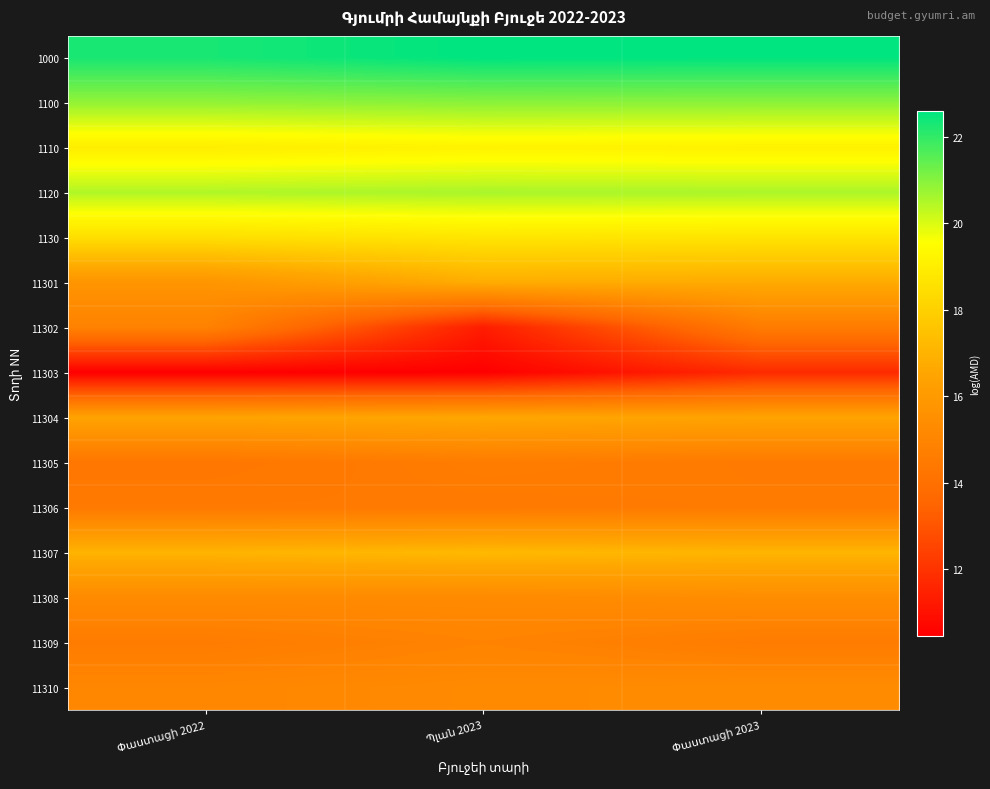

Reading right to left, extract all data points from this chart.

1000: Փաստացի 2023=22.6	Պլան 2023=22.6	Փաստացի 2022=22.3
1100: Փաստացի 2023=20.9	Պլան 2023=21.0	Փաստացի 2022=20.9
1110: Փաստացի 2023=19.1	Պլան 2023=19.2	Փաստացի 2022=19.0
1120: Փաստացի 2023=20.6	Պլան 2023=20.6	Փաստացի 2022=20.5
1130: Փաստացի 2023=18.7	Պլան 2023=18.7	Փաստացի 2022=18.5
11301: Փաստացի 2023=16.7	Պլան 2023=16.8	Փաստացի 2022=15.7
11302: Փաստացի 2023=14.5	Պլան 2023=11.3	Փաստացի 2022=14.8
11303: Փաստացի 2023=11.7	Պլան 2023=10.5	Փաստացի 2022=10.5
11304: Փաստացի 2023=16.4	Պլան 2023=16.6	Փաստացի 2022=16.4
11305: Փաստացի 2023=14.5	Պլան 2023=14.6	Փաստացի 2022=14.3
11306: Փաստացի 2023=14.5	Պլան 2023=14.5	Փաստացի 2022=14.5
11307: Փաստացի 2023=17.1	Պլան 2023=17.2	Փաստացի 2022=17.0
11308: Փաստացի 2023=15.4	Պլան 2023=15.2	Փաստացի 2022=15.3
11309: Փաստացի 2023=14.6	Պլան 2023=14.9	Փաստացի 2022=14.6
11310: Փաստացի 2023=15.3	Պլան 2023=15.2	Փաստացի 2022=15.1